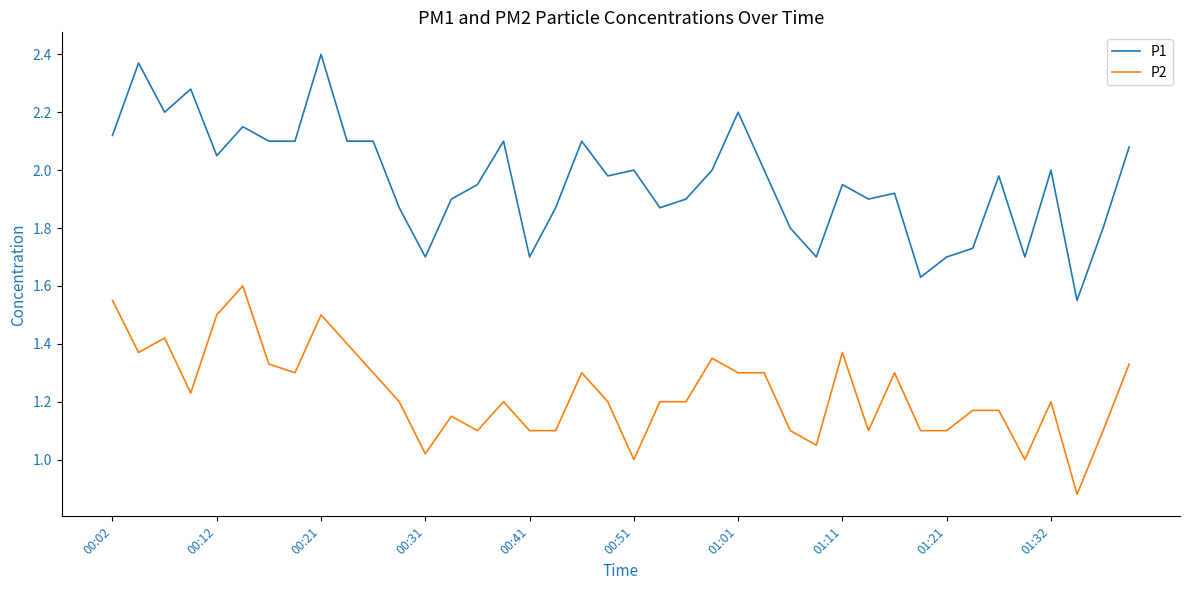

Which series has the largest range (max minus min)?

P1